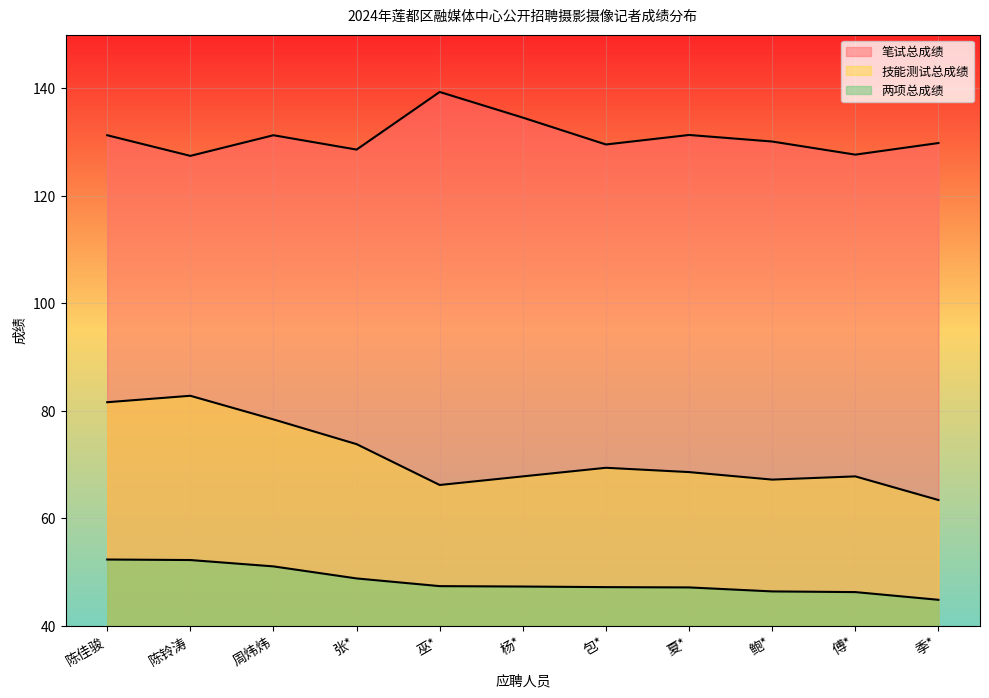

True or false: 技能测试总成绩 and 笔试总成绩 intersect in this chart.

False